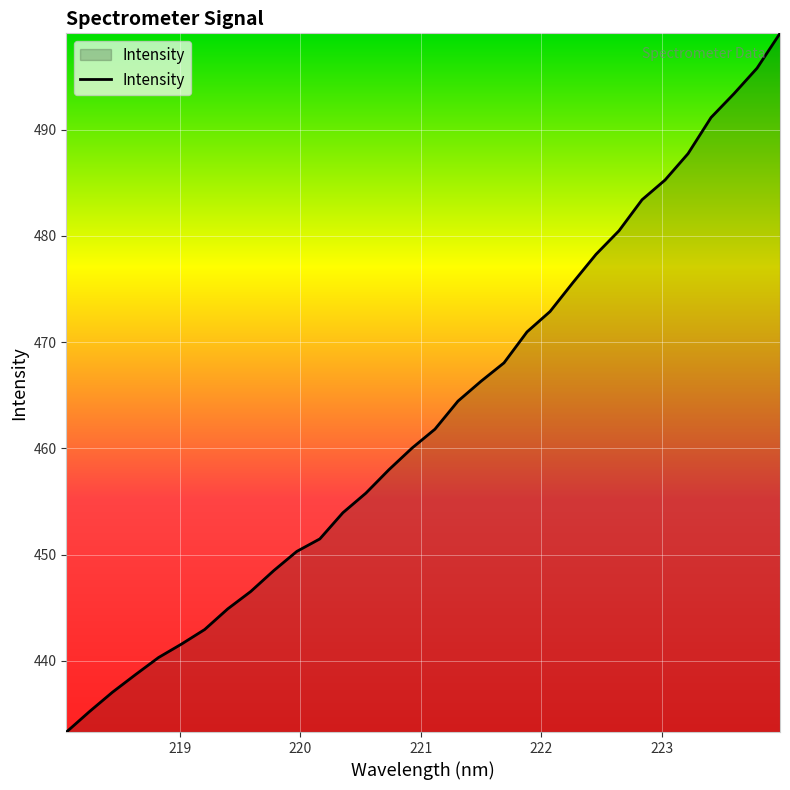

How many values are below 461?

16